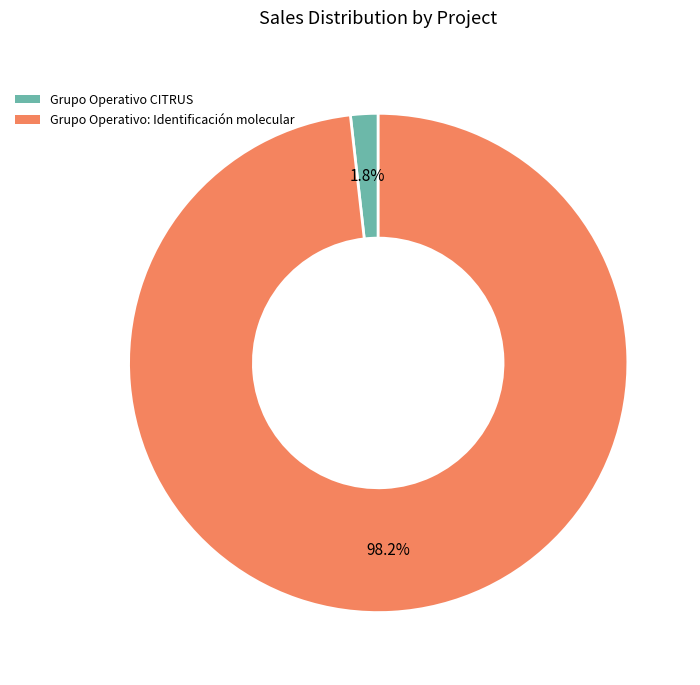

Which slice is the largest?

Grupo Operativo: Identificación molecular